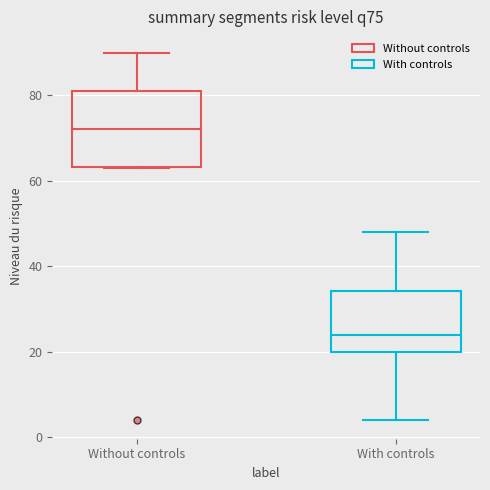

Which box is the tallest, from its lower edge to its upper edge?

Without controls